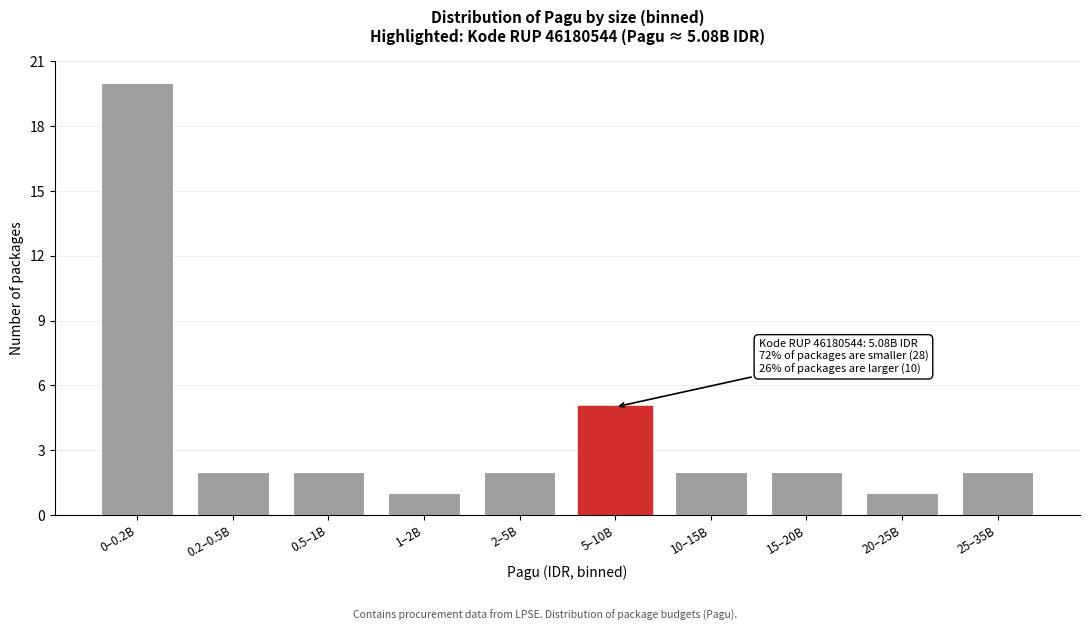

Reading left to right, transcribe all the data shown in this chart.

0–0.2B=20	0.2–0.5B=2	0.5–1B=2	1–2B=1	2–5B=2	5–10B=5	10–15B=2	15–20B=2	20–25B=1	25–35B=2